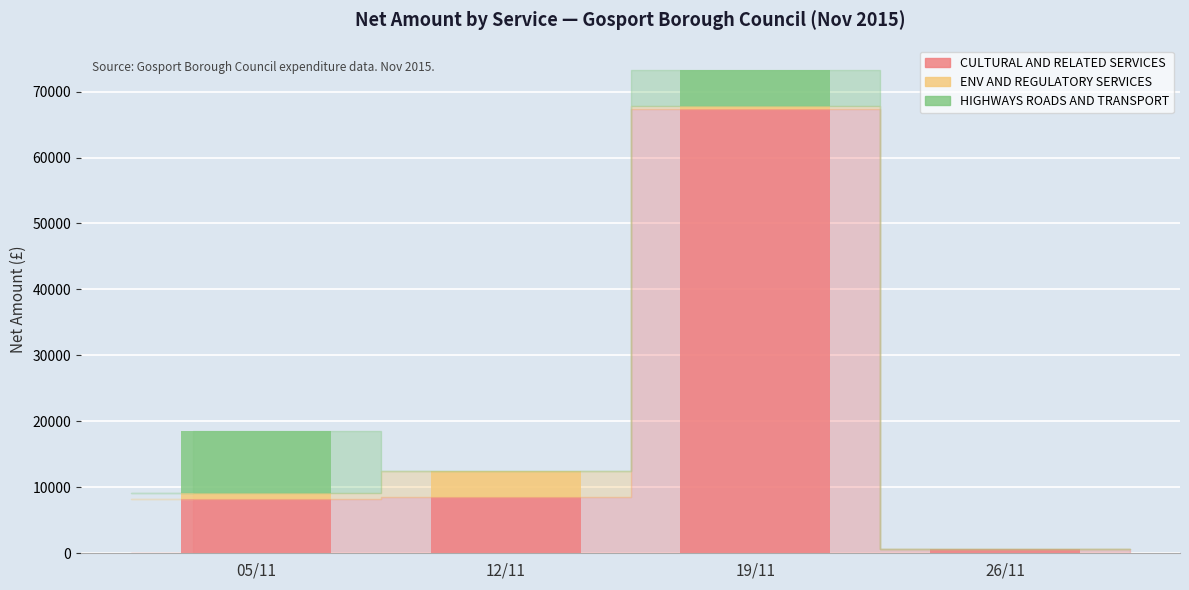

At which category is the sum across all series the highest?

19/11